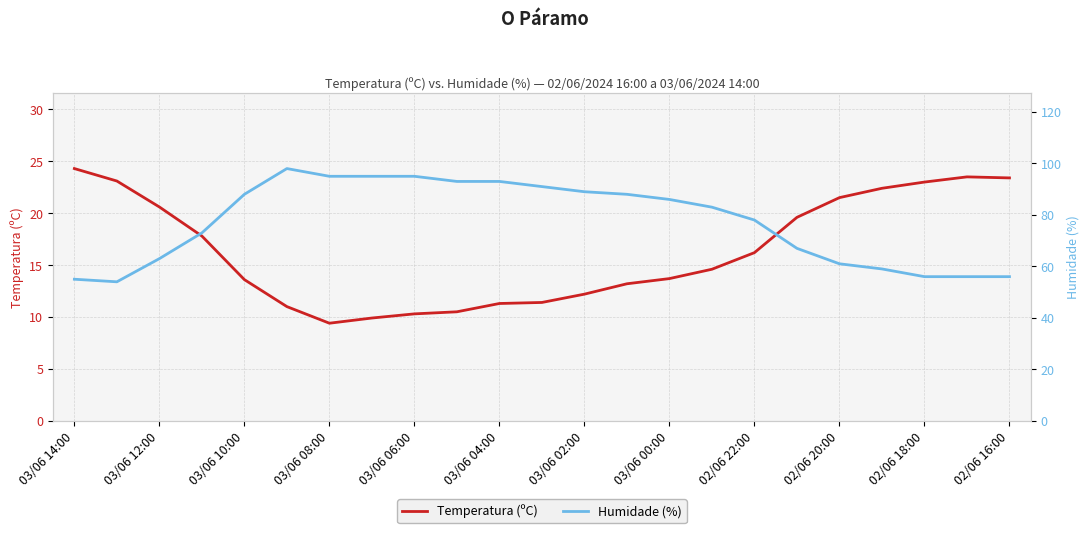

The value of Temperatura (ºC) at 02/06 20:00 is 21.5. True or false?

True